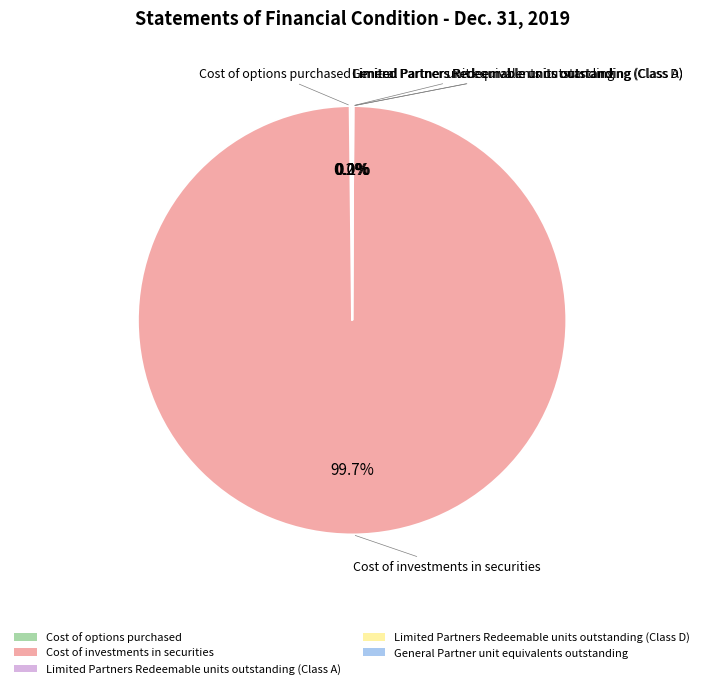

What is the majority slice?

Cost of investments in securities